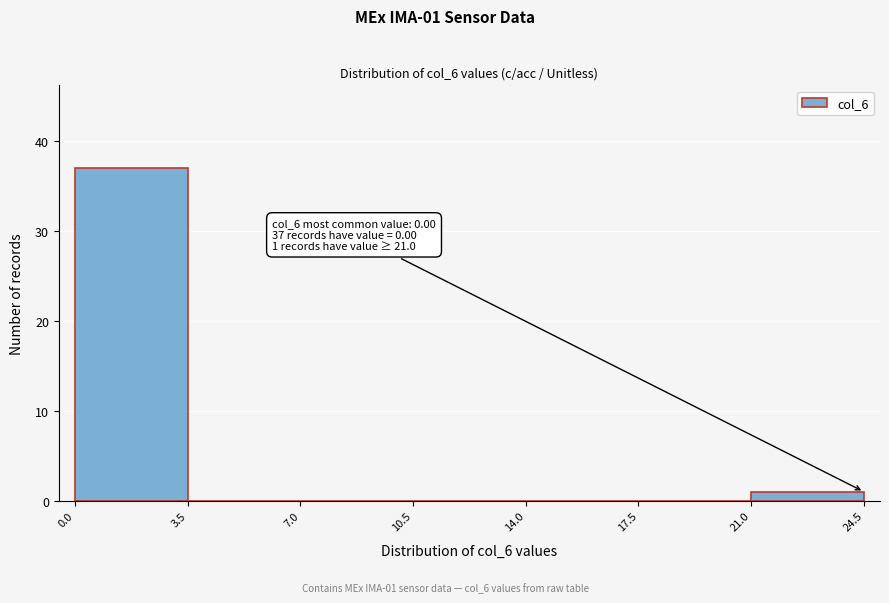

Which range on the x-axis has the tallest bar?

0.0 to 3.5